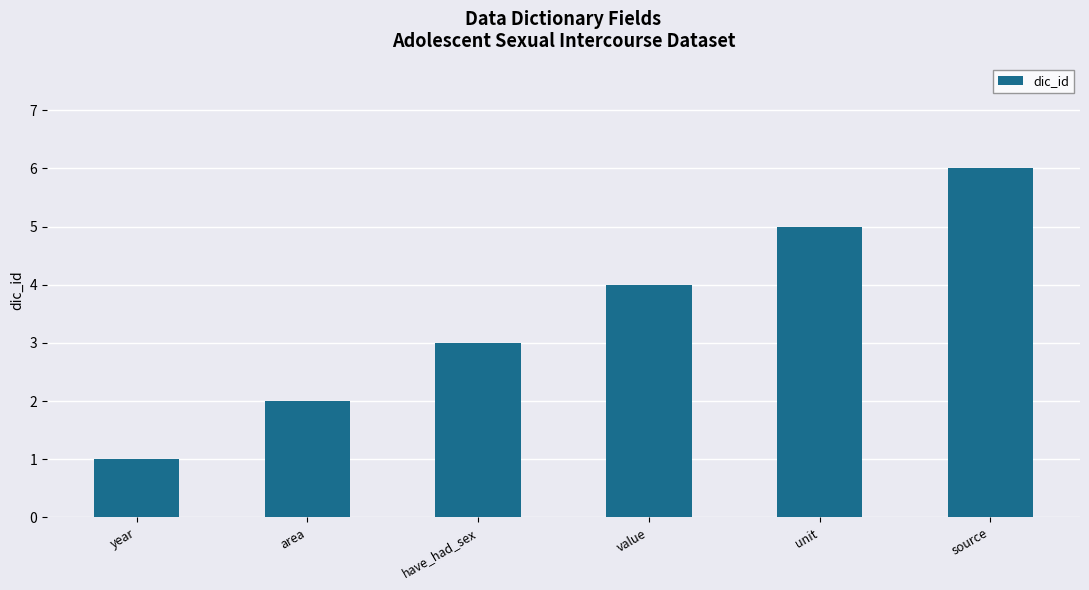

Reading left to right, extract all data points from this chart.

year=1	area=2	have_had_sex=3	value=4	unit=5	source=6